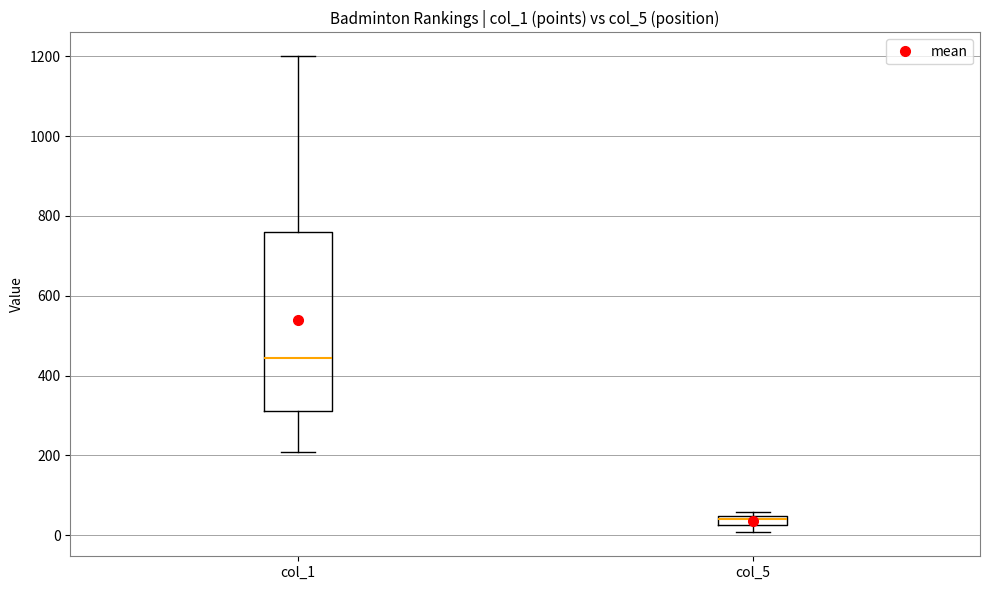

Where does the lower whisker of the box for col_1 end on the y-axis? The values are not printed on the chart, so give them approximately, as read against the axis.

200